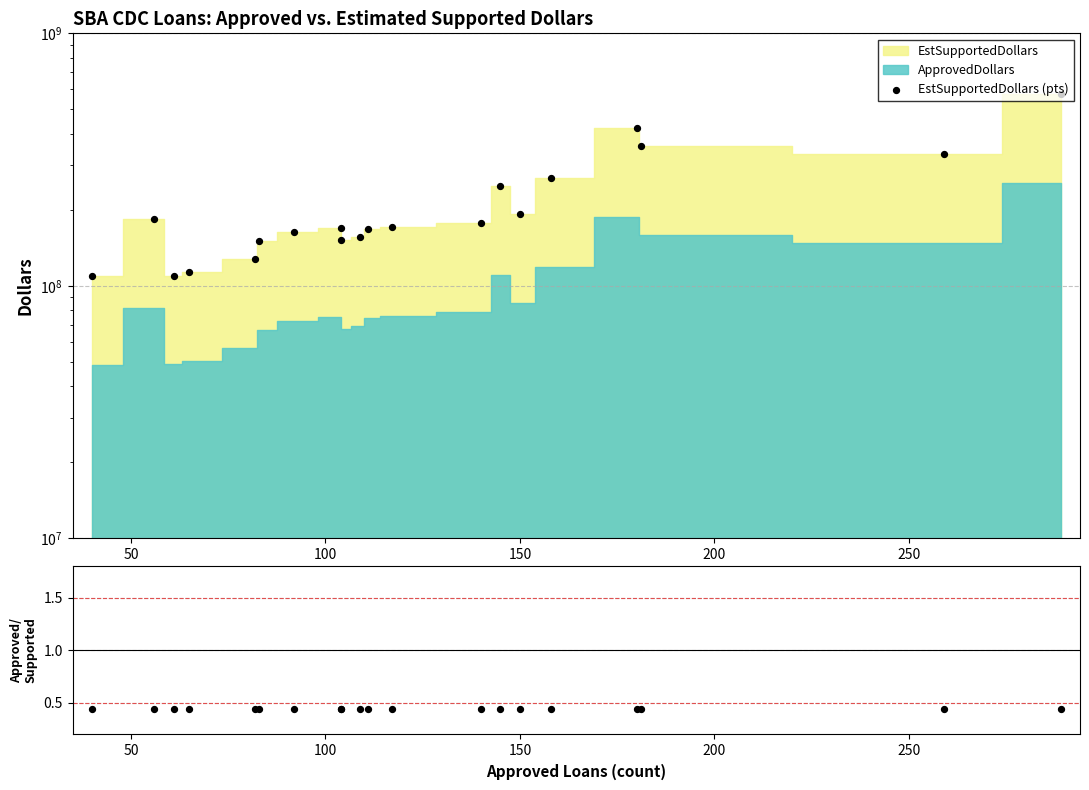

Is the value of Approved/Supported at 9 greater than the value of EstSupportedDollars (pts) at 250?

No